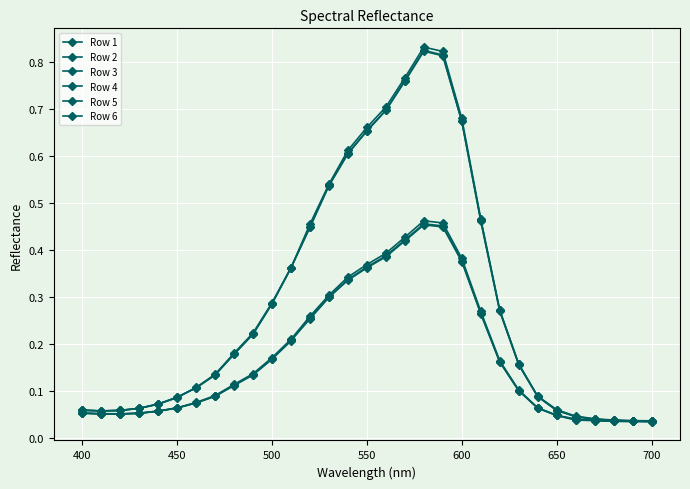

Is this an area chart (filled region under the line)?

No